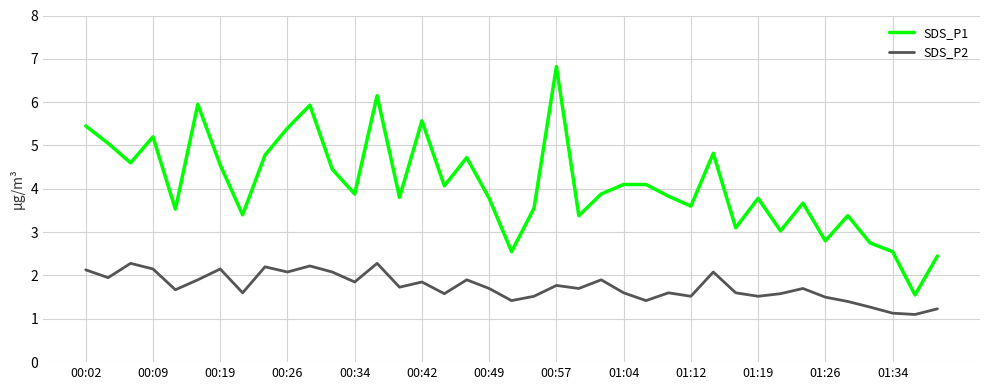

Which series has the largest total across all categories?

SDS_P1